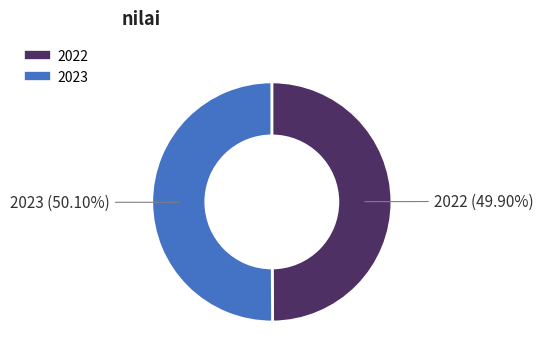

Approximately how many times larger is the value at 2023 compared to 2022?

1.0